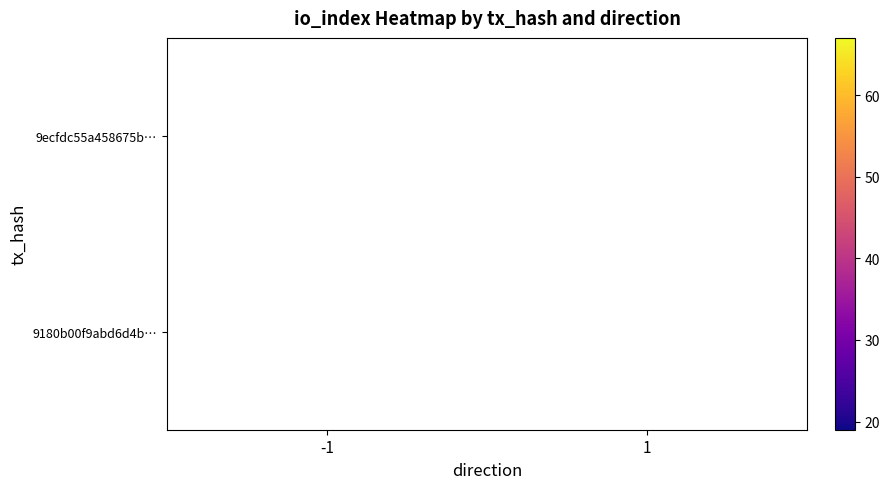

The value of 9180b00f9abd6d4b… at 1 is 19. True or false?

True